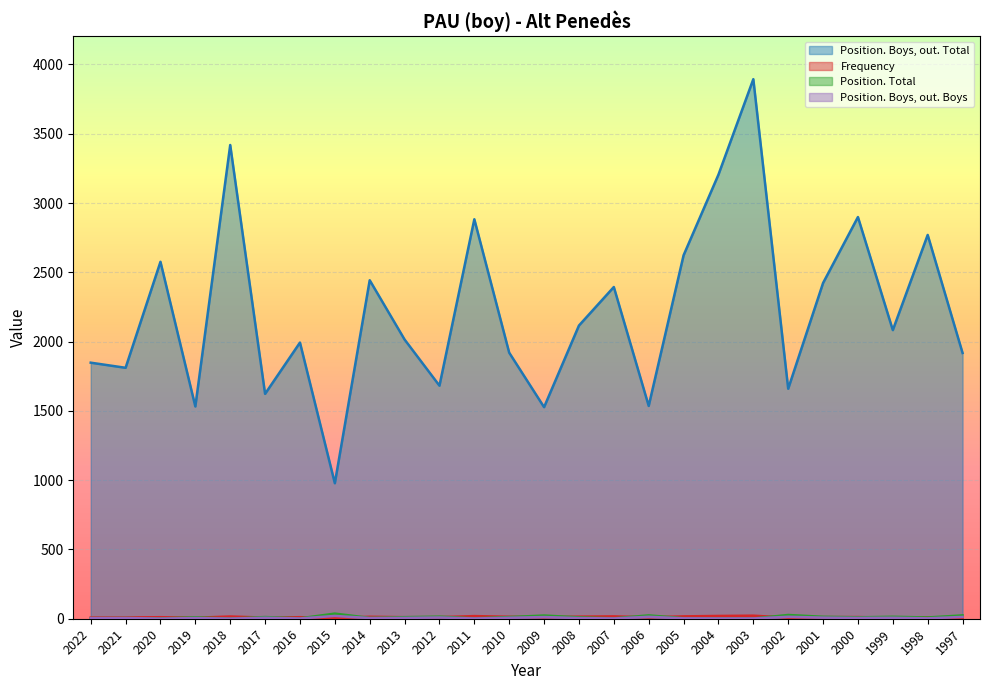

What is the highest value of the Frequency series?

22